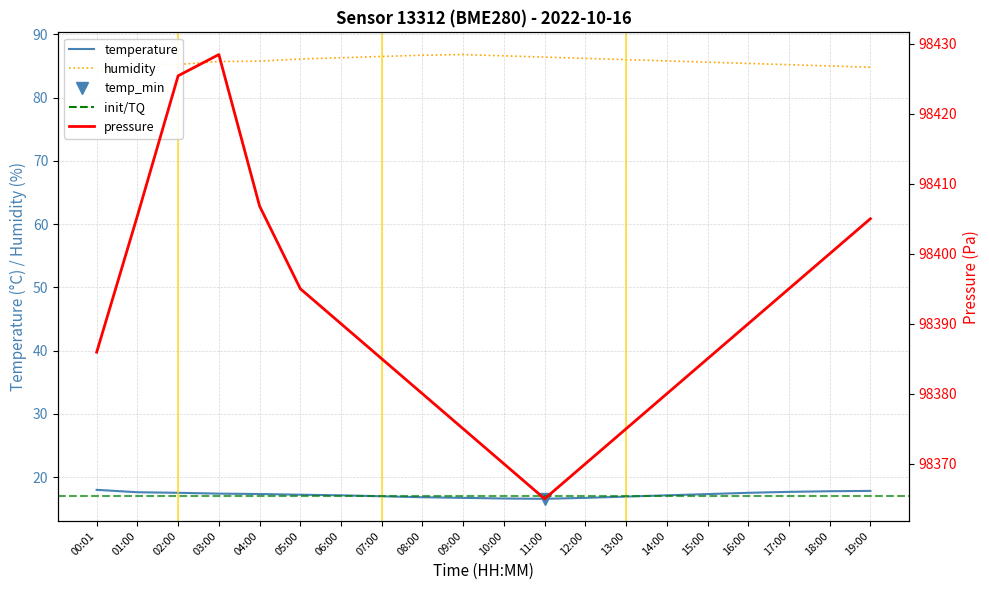

How many values in the humidity series are below 85?

2